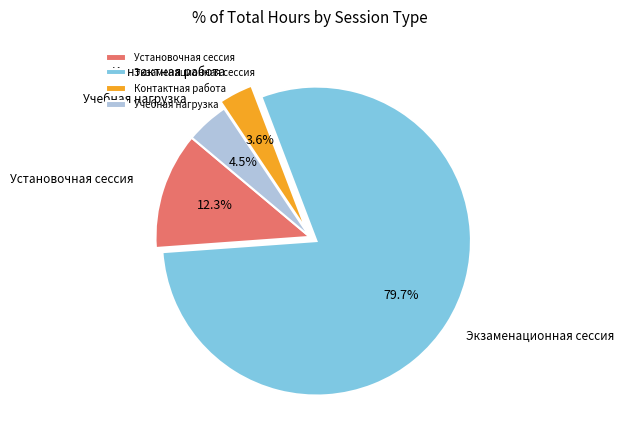

Between Учебная нагрузка and Контактная работа, which is larger?

Учебная нагрузка